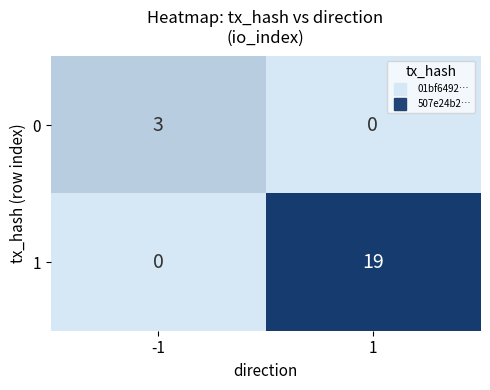

What is the approximate value of 1 at 1?

19